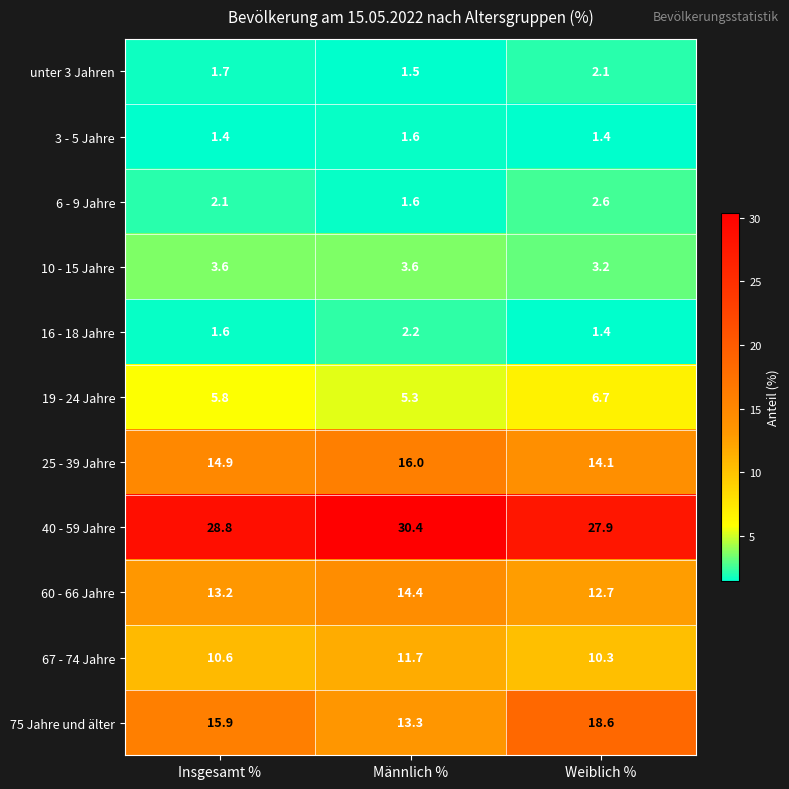

Is it true that 75 Jahre und älter equals 15.9 at Insgesamt %?

True